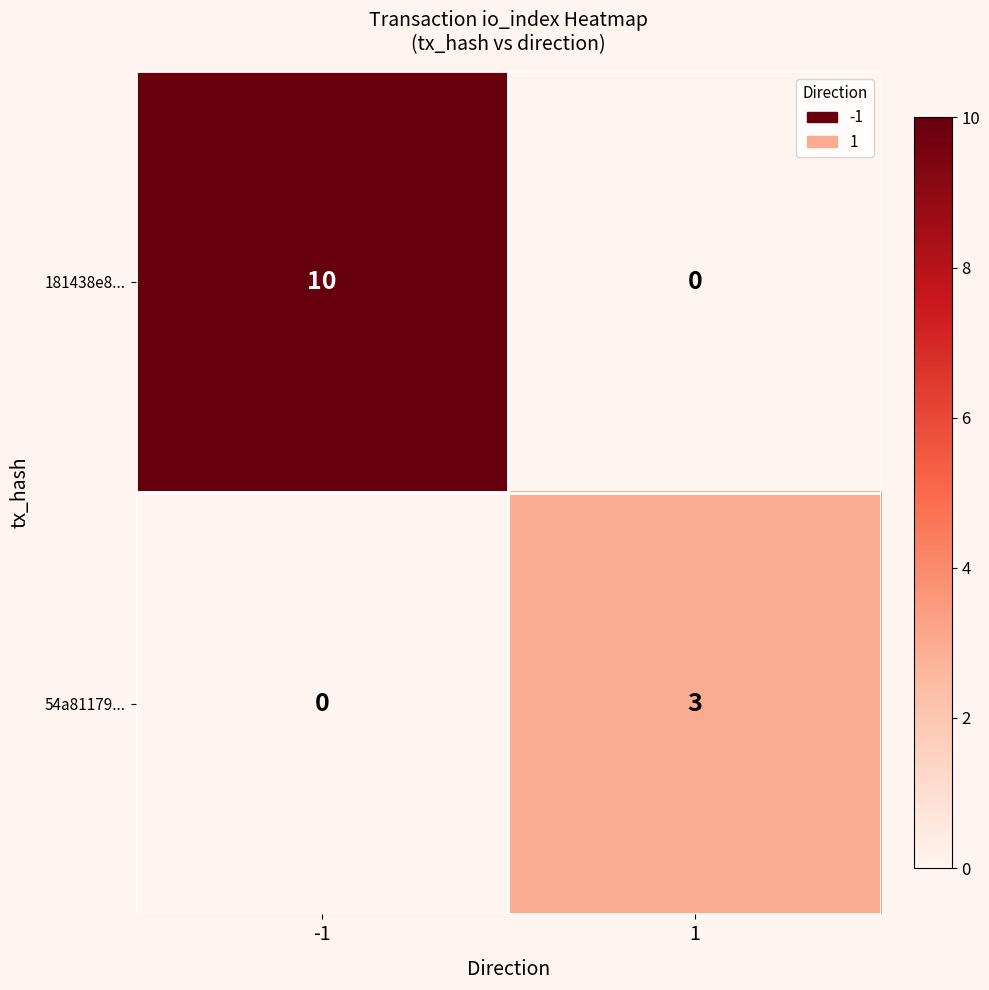

Rank the series by their average value, from highest to lowest.

181438e8..., 54a81179...